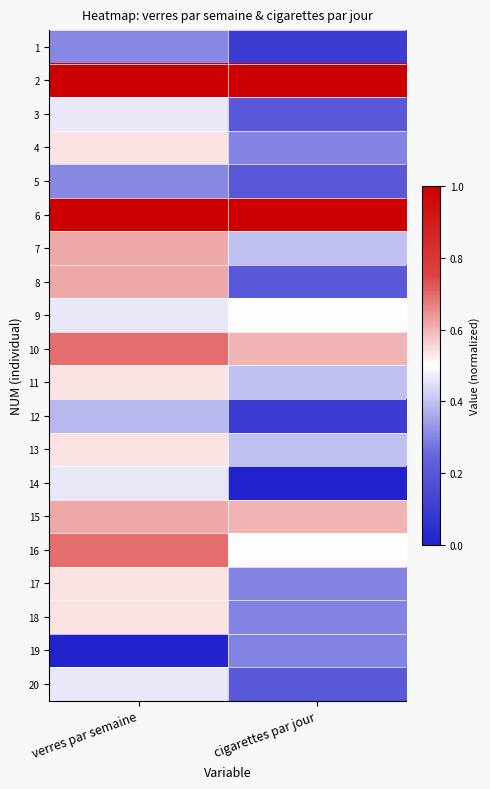

Rank the series at verres par semaine from highest to lowest value.

2, 6, 10, 16, 7, 8, 15, 4, 11, 13, 17, 18, 3, 9, 14, 20, 12, 1, 5, 19